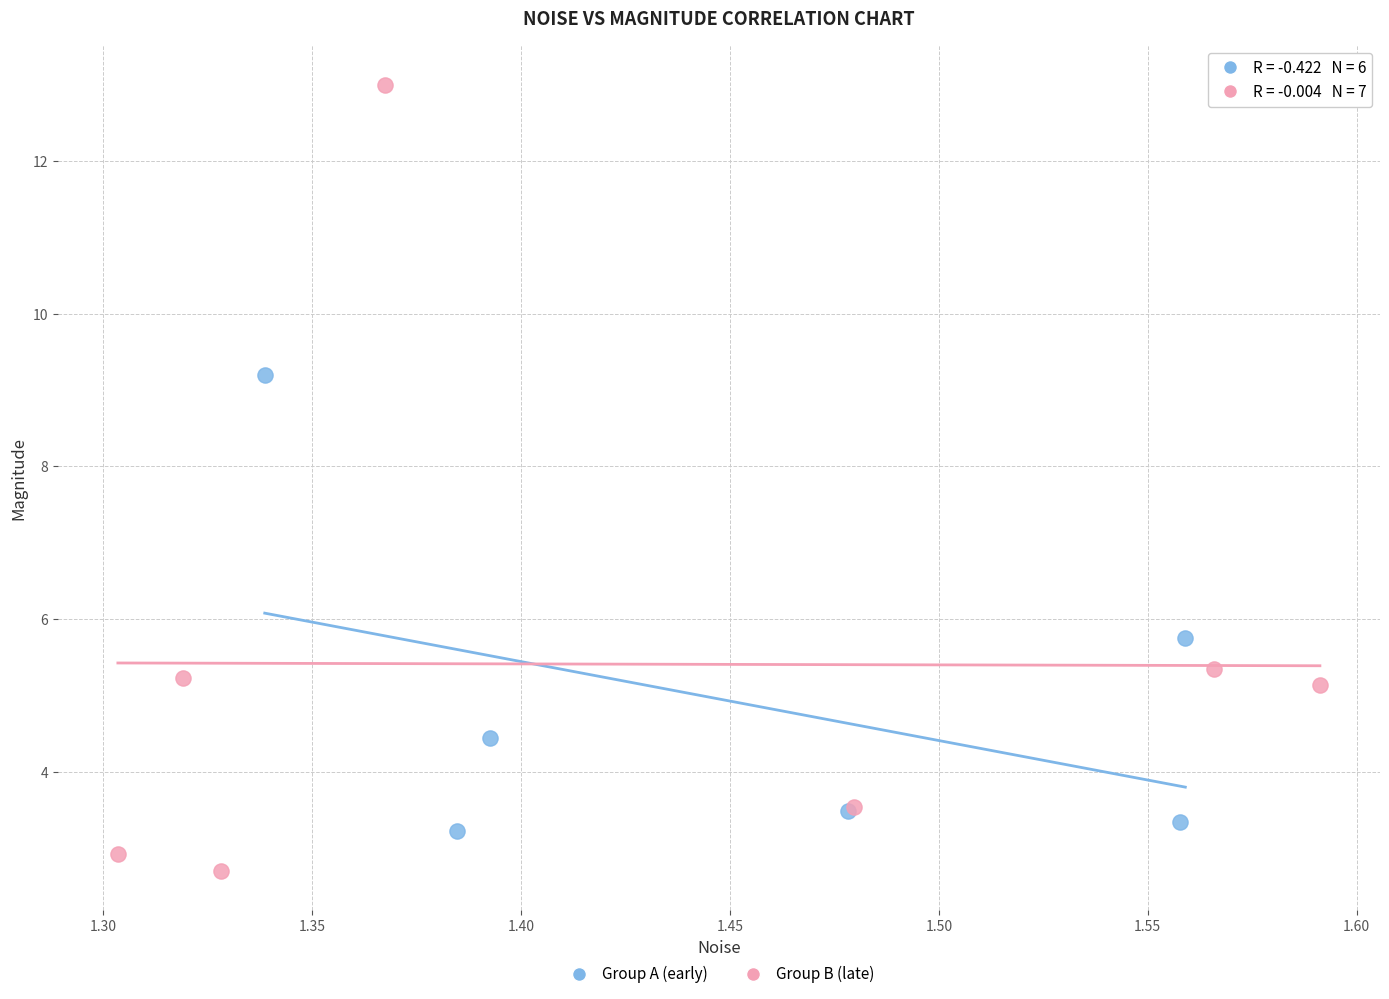

Which series has the largest Y range (max minus min)?

Group B (late)